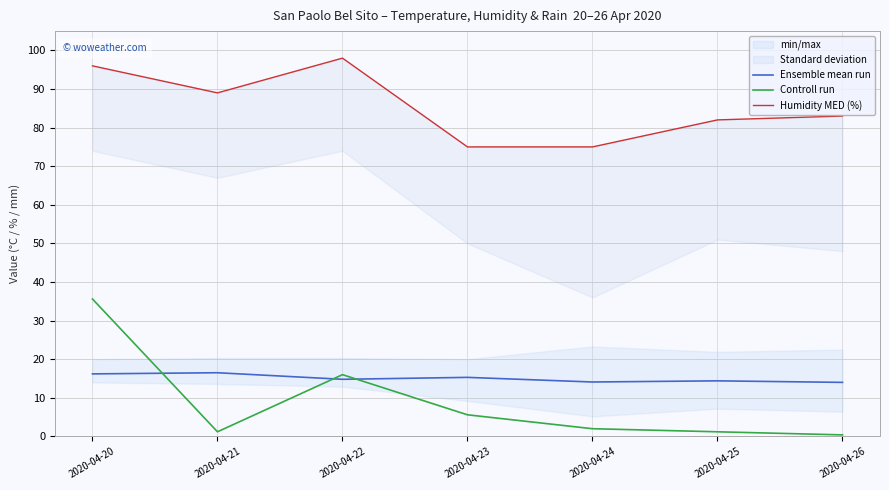

What is the sum of all Humidity MED (%) values?

598.0